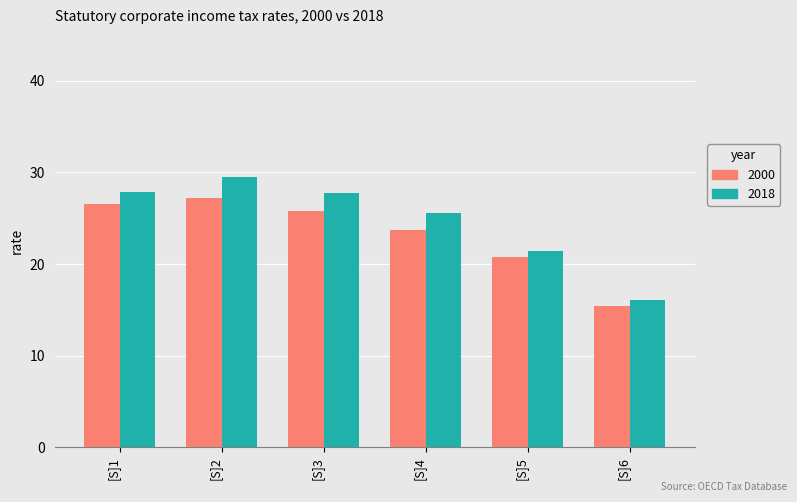

Which category has the highest value across all series?

[S]2